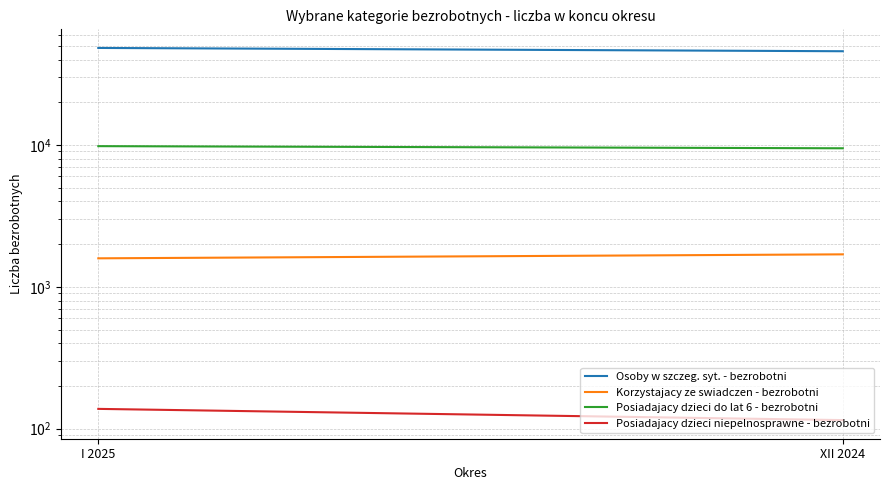

What is the total value across all series at I 2025?

59855